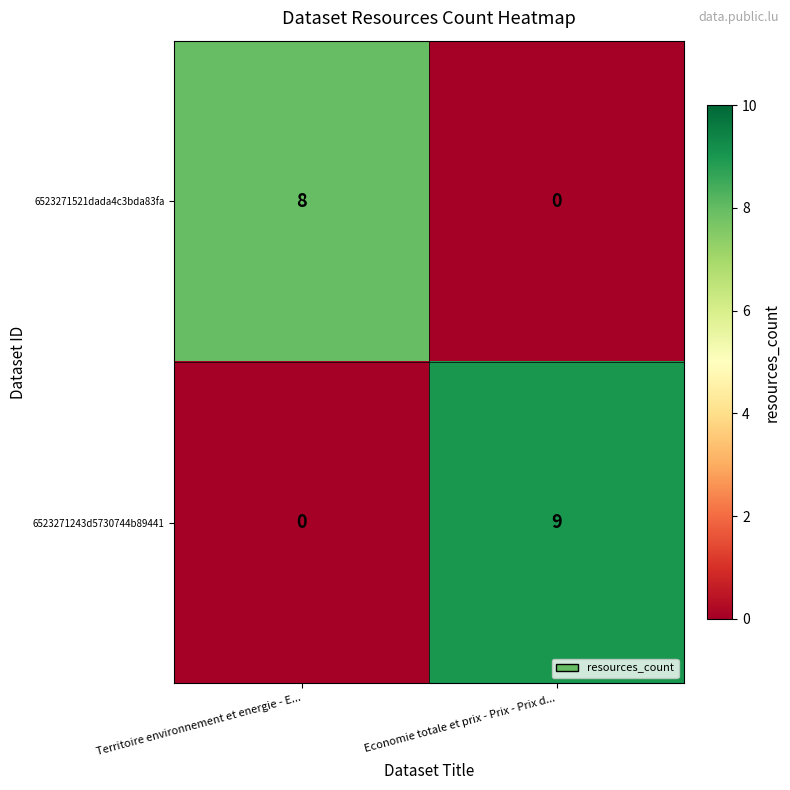

What is the sum of the 6523271243d5730744b89441 values at Territoire environnement et energie - E... and Economie totale et prix - Prix - Prix d...?

9